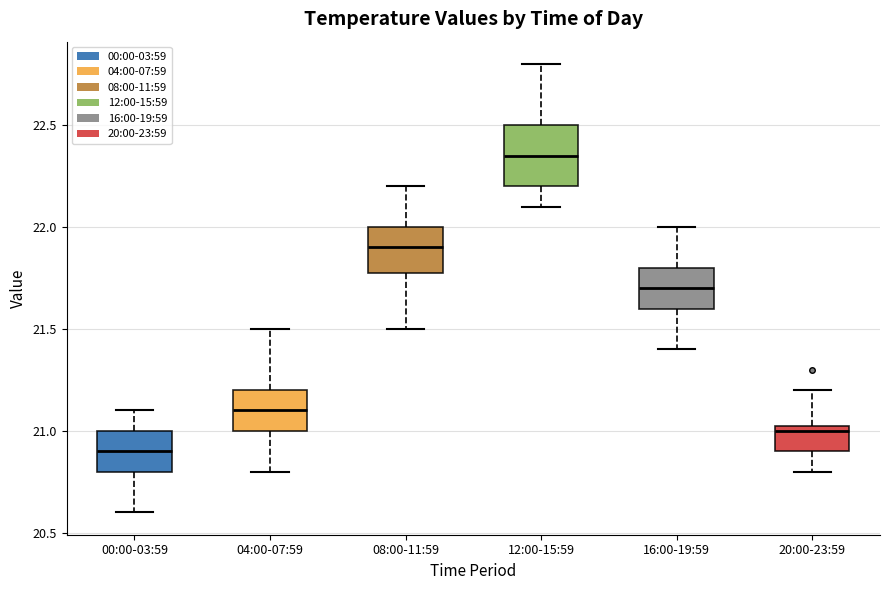

Reading left to right, transcribe this box plot: for each box, give where its median line is, the range the box spans, and where its two whiskers end, as read against the y-axis. The values are not printed on the chart, so give them approximately, as read against the axis.

00:00-03:59: median 20.90, box 20.80 to 21.00, whiskers 20.60 to 21.10
04:00-07:59: median 21.10, box 21.00 to 21.20, whiskers 20.80 to 21.50
08:00-11:59: median 21.90, box 21.80 to 22.00, whiskers 21.50 to 22.20
12:00-15:59: median 22.35, box 22.20 to 22.50, whiskers 22.10 to 22.80
16:00-19:59: median 21.70, box 21.60 to 21.80, whiskers 21.40 to 22.00
20:00-23:59: median 21.00, box 20.90 to 21.05, whiskers 20.80 to 21.20